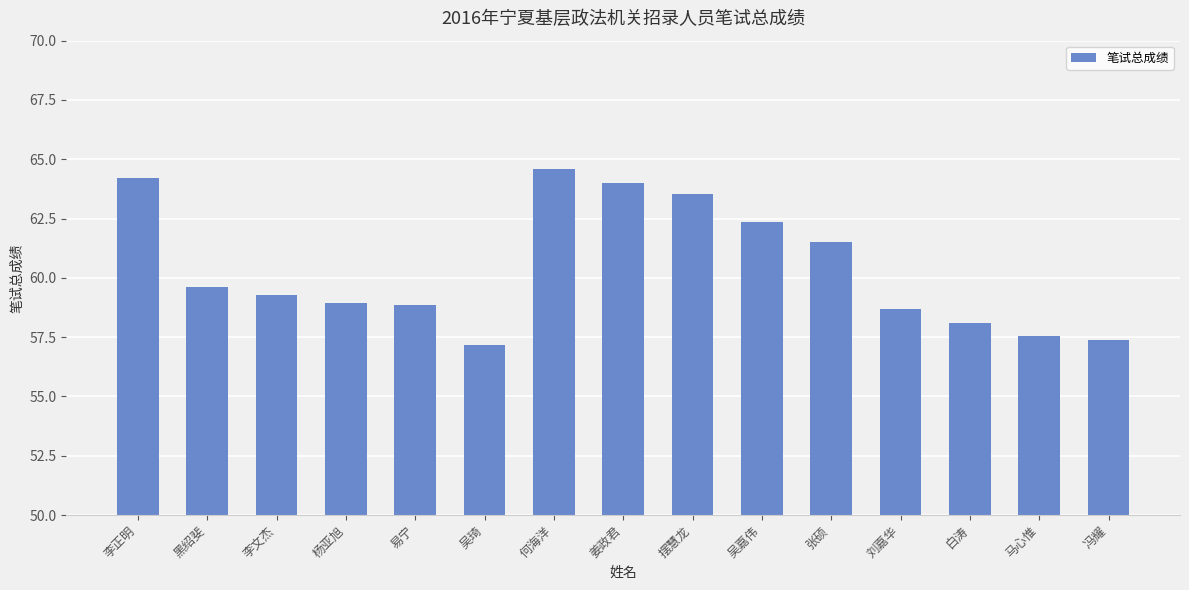

What is the average value?

60.4